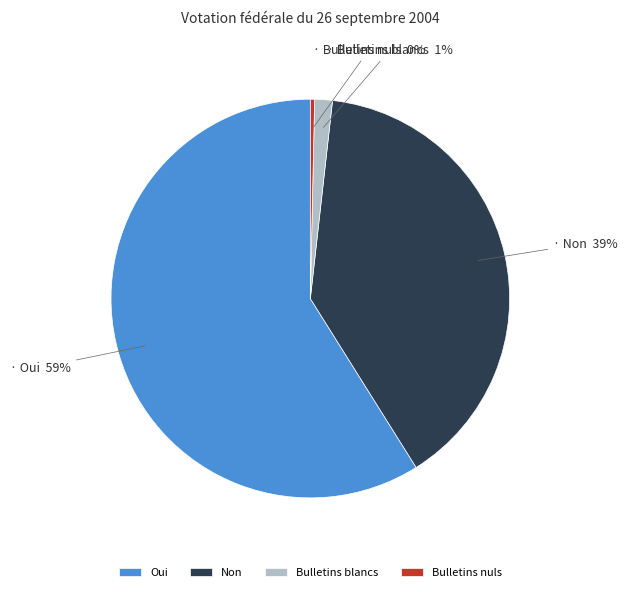

The Bulletins nuls slice represents 6% of the pie. True or false?

False